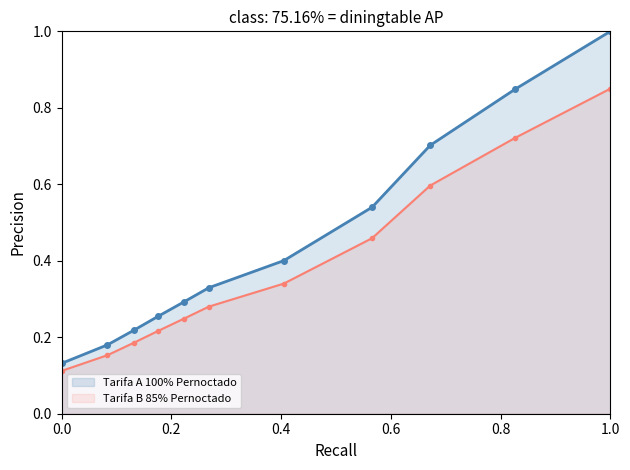

List the series in order of their overall mean, highest first.

Tarifa A 100% Pernoctado, Tarifa B 85% Pernoctado